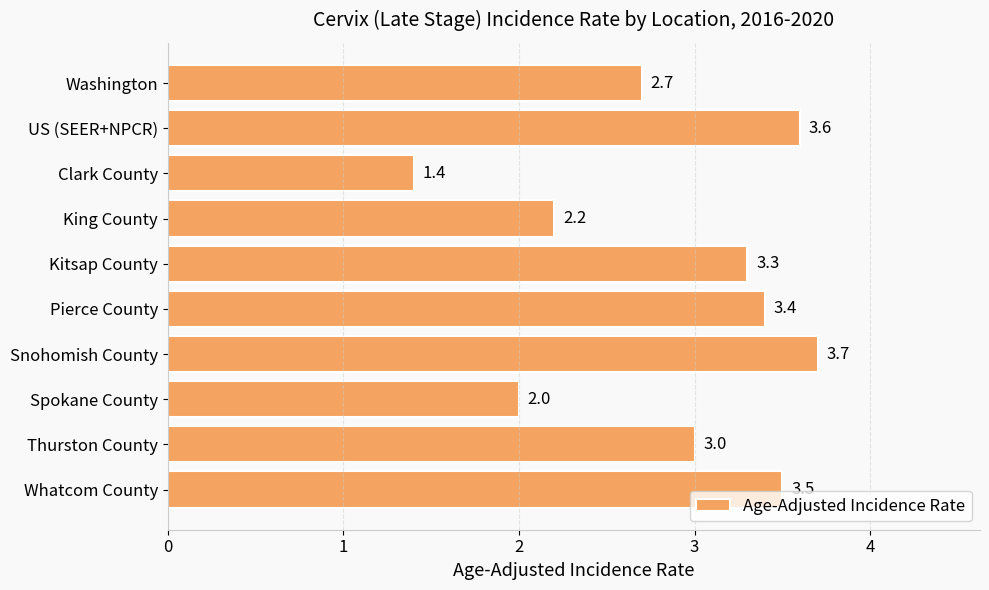

What is the sum of all values?

28.8